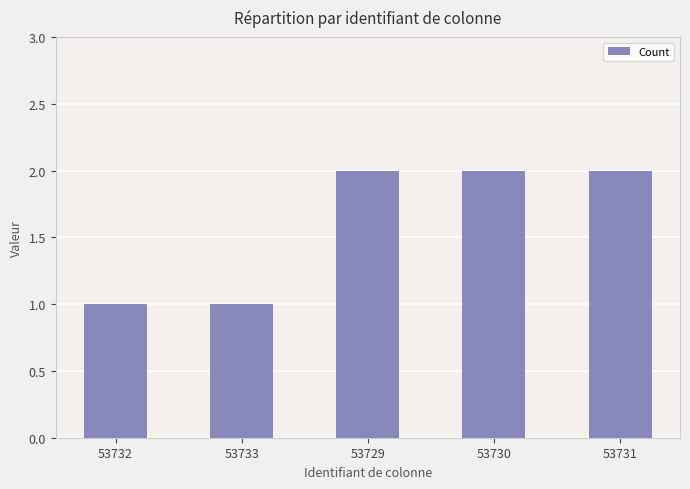

How many values are below 2?

2